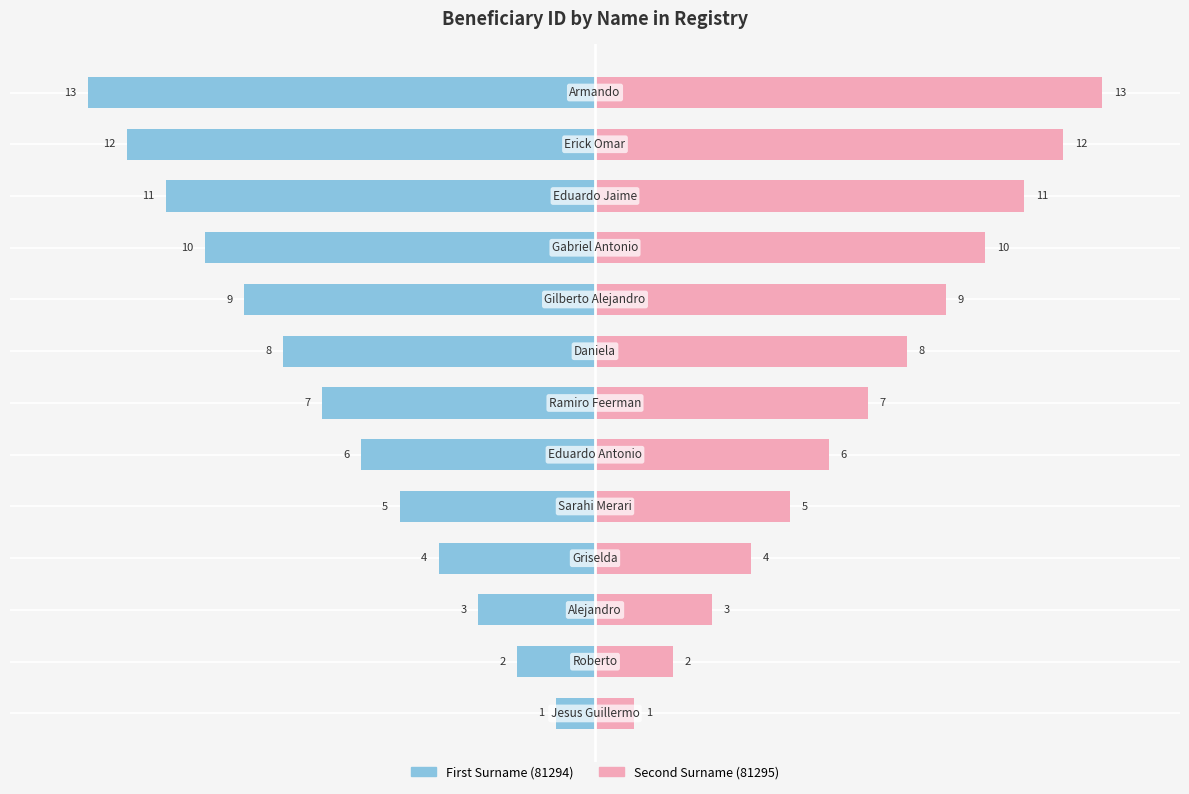

Rank the series by their maximum value, from highest to lowest.

Second Surname (81295), First Surname (81294)